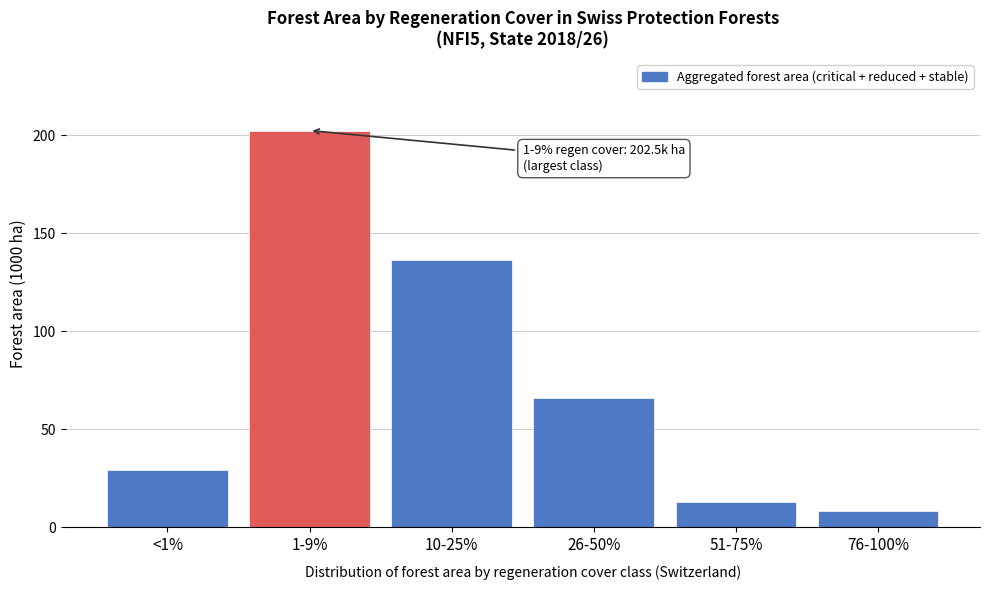

Reading left to right, transcribe all the data shown in this chart.

<1%=29.4	1-9%=202.5	10-25%=136.6	26-50%=65.8	51-75%=12.9	76-100%=8.6